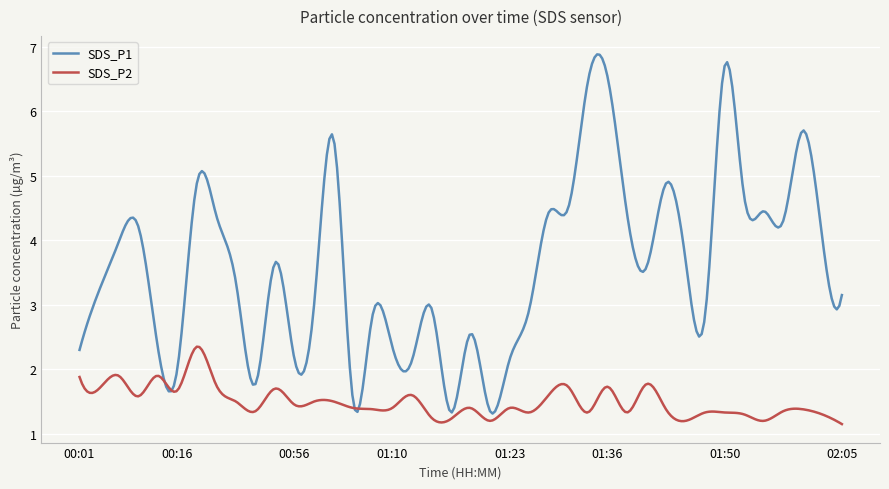

What is the greatest value displayed?

6.9